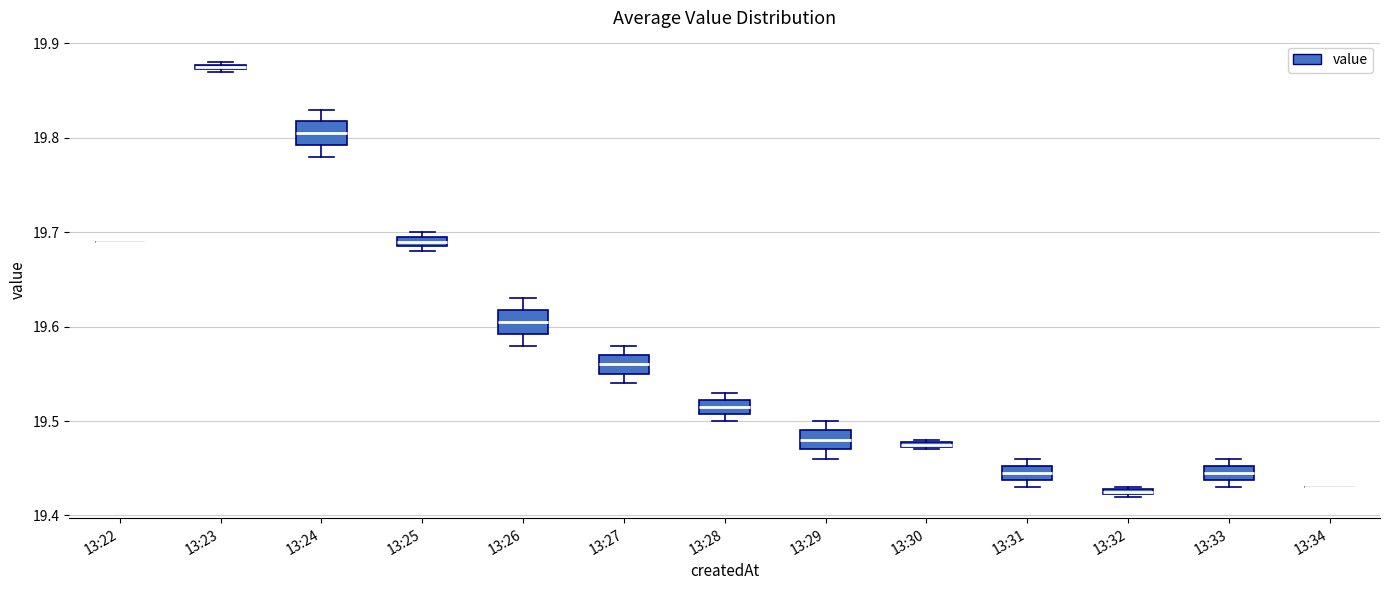

Where does the upper whisker of the box for 13:26 end on the y-axis? The values are not printed on the chart, so give them approximately, as read against the axis.

19.63